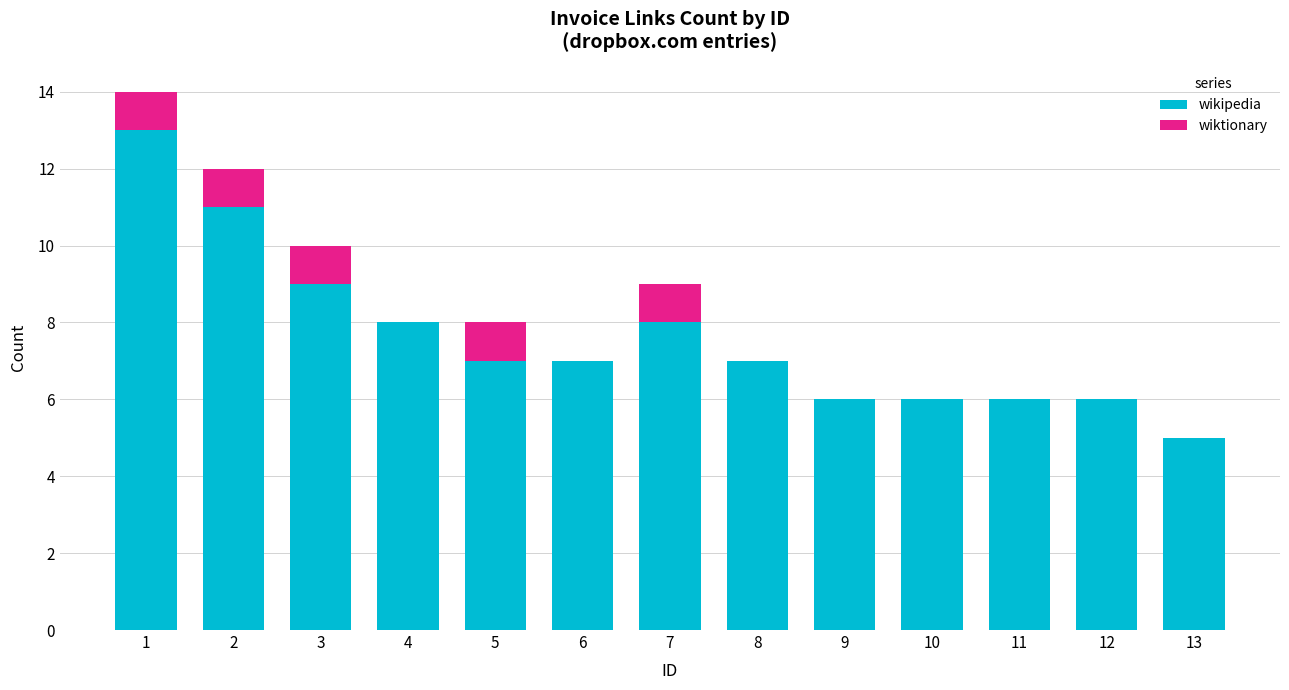

What is the sum of all wikipedia values?

99